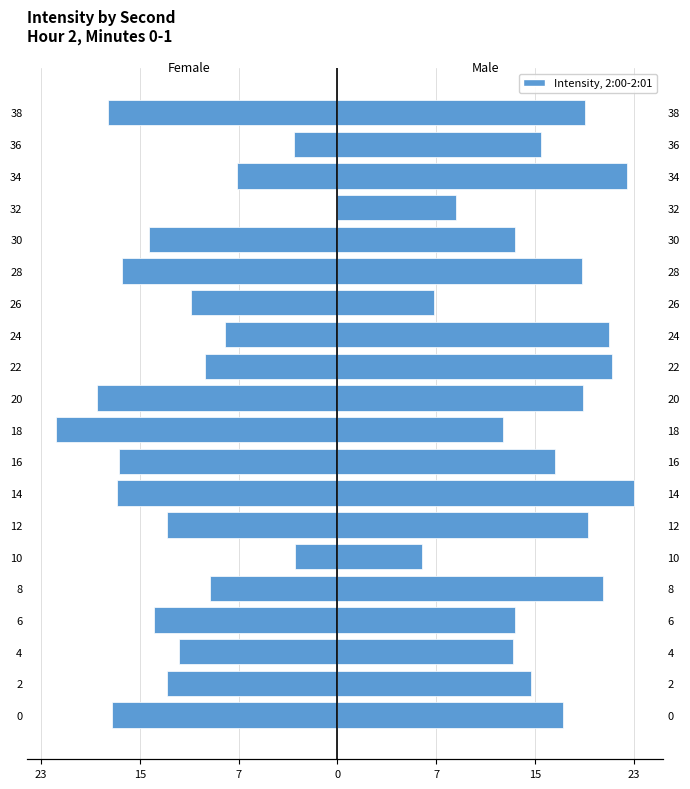

Which series has the largest range (max minus min)?

Female